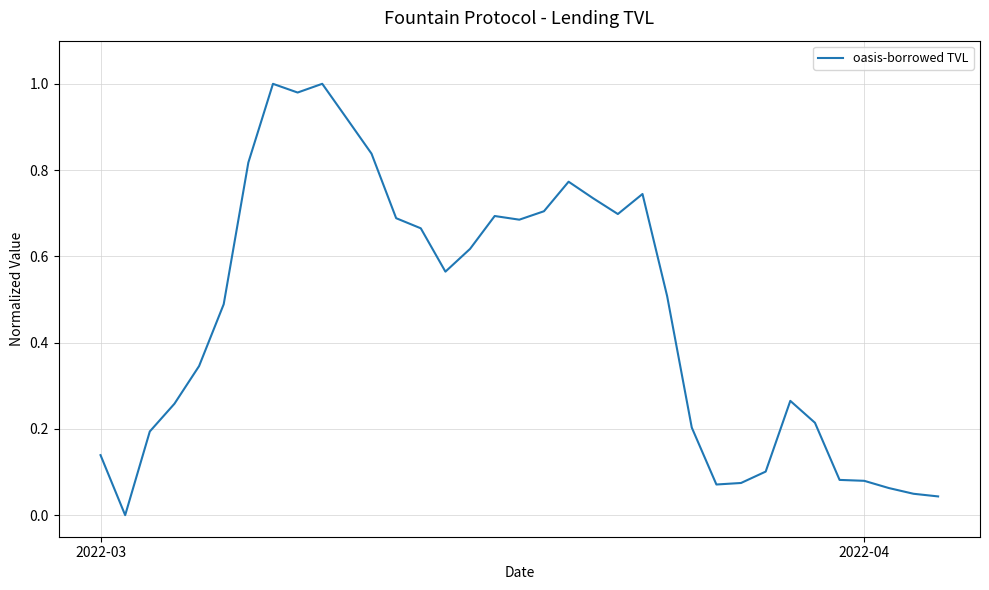

How many interior local peaks (higher than both neighbors) does the data have?

6